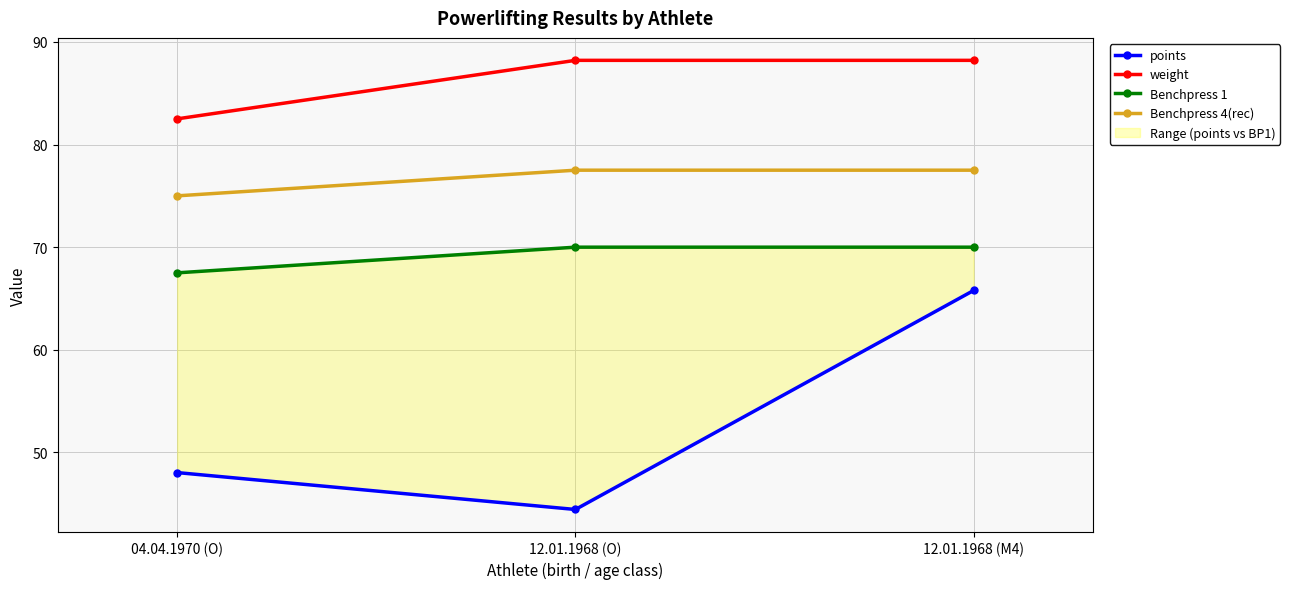

List the series in order of their overall mean, lowest first.

points, Benchpress 1, Benchpress 4(rec), weight